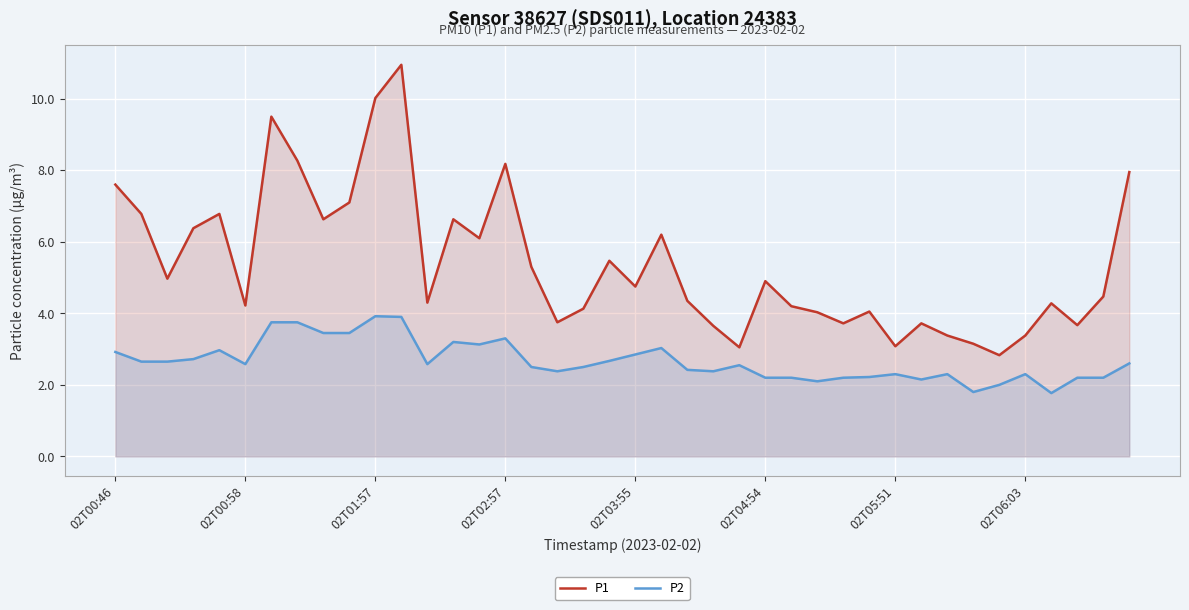

The value of P2 at 02T01:57 is 6.5. True or false?

False